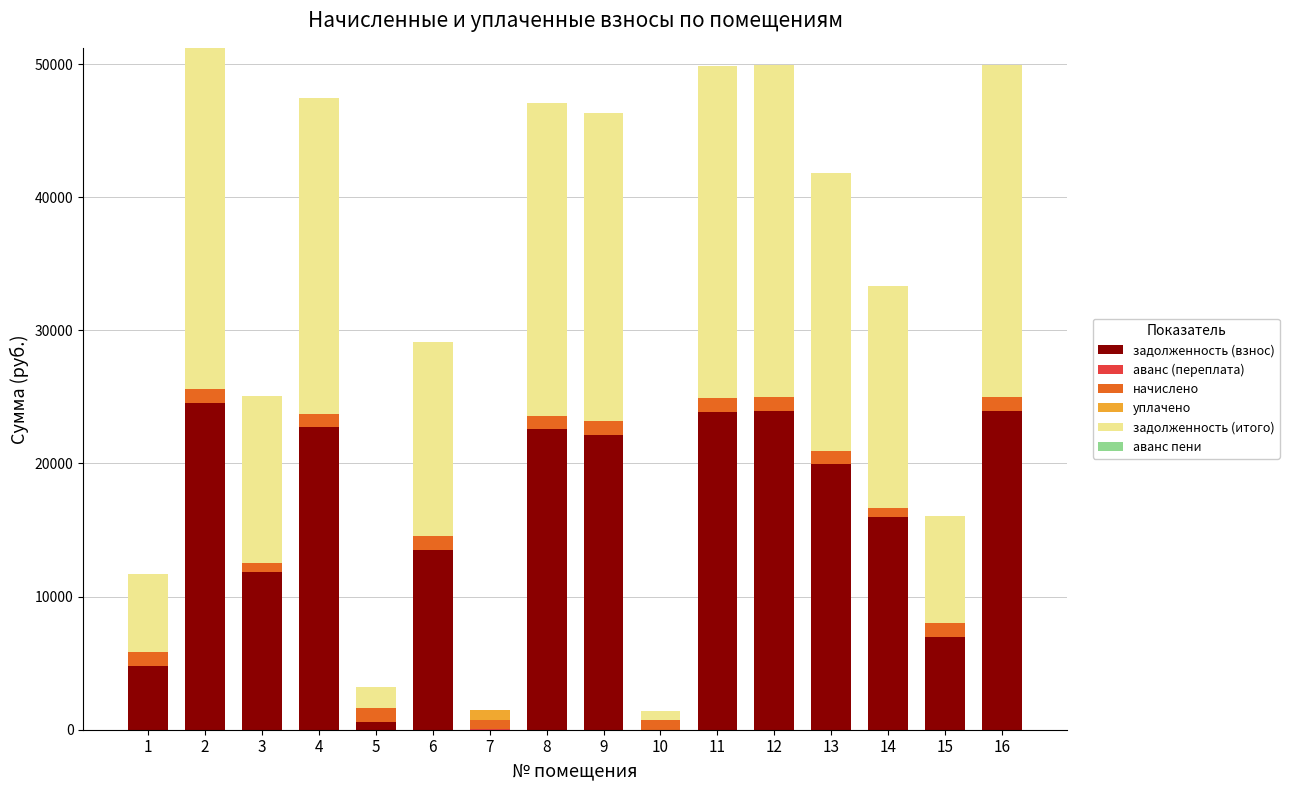

Which series has the largest total across all categories?

задолженность (итого)